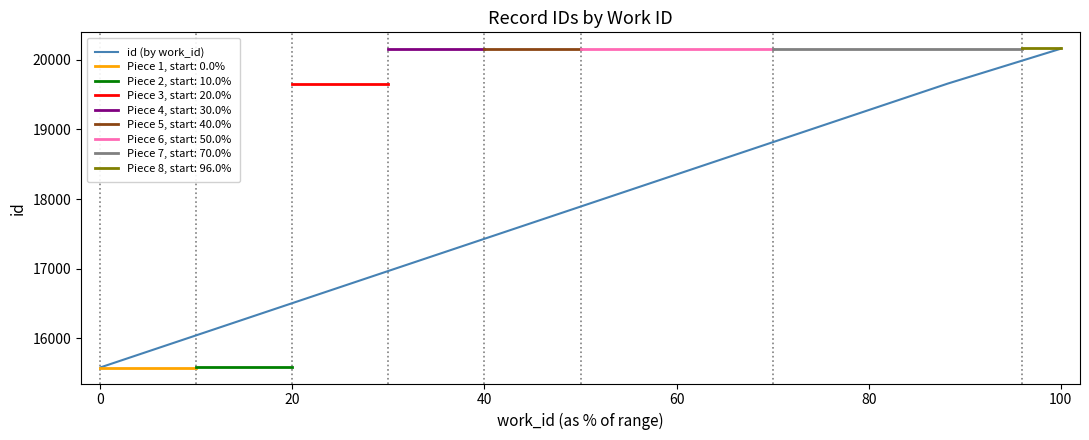

What is the sum of the values at 0 and 100?

35744